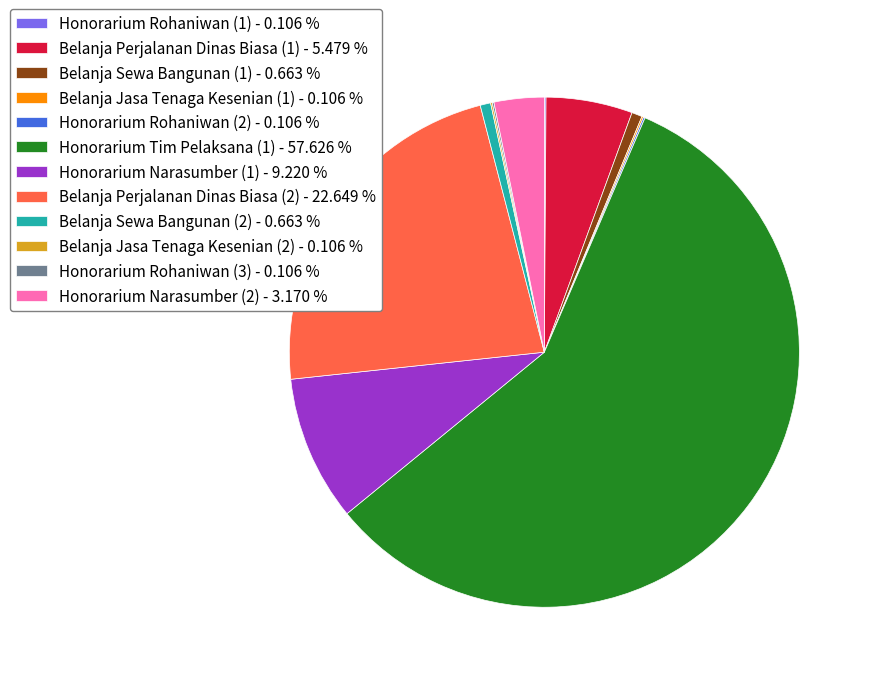

Which category has the biggest portion of the pie?

Honorarium Tim Pelaksana (1)